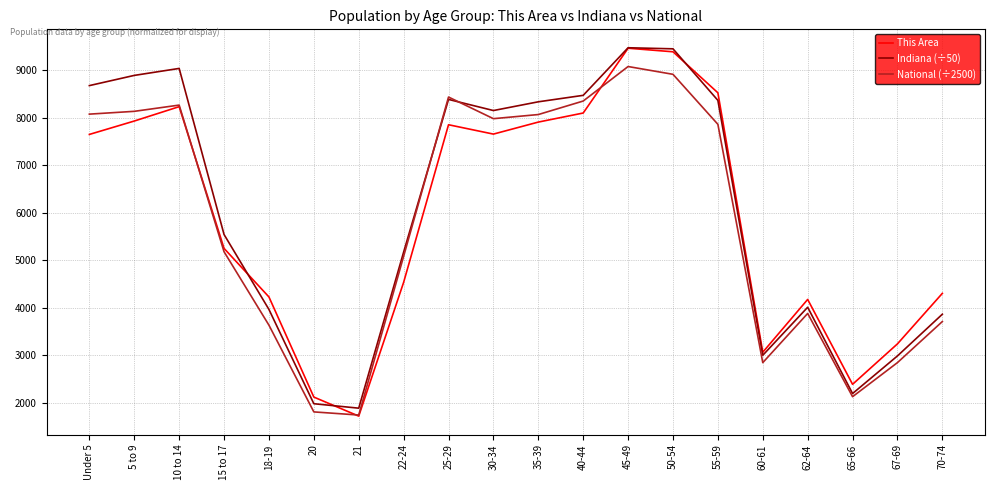

At which category does National (÷2500) reach its first local peak?

10 to 14